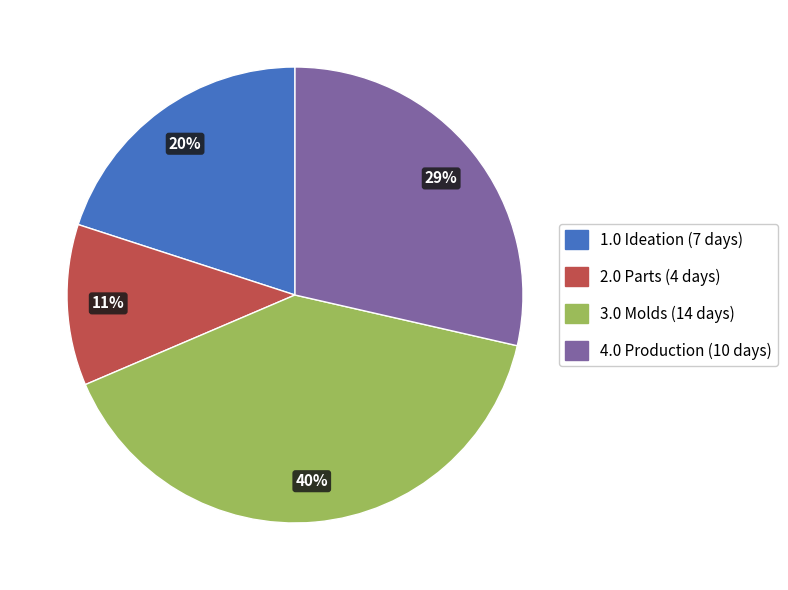

The 2.0 Parts slice represents 11% of the pie. True or false?

True